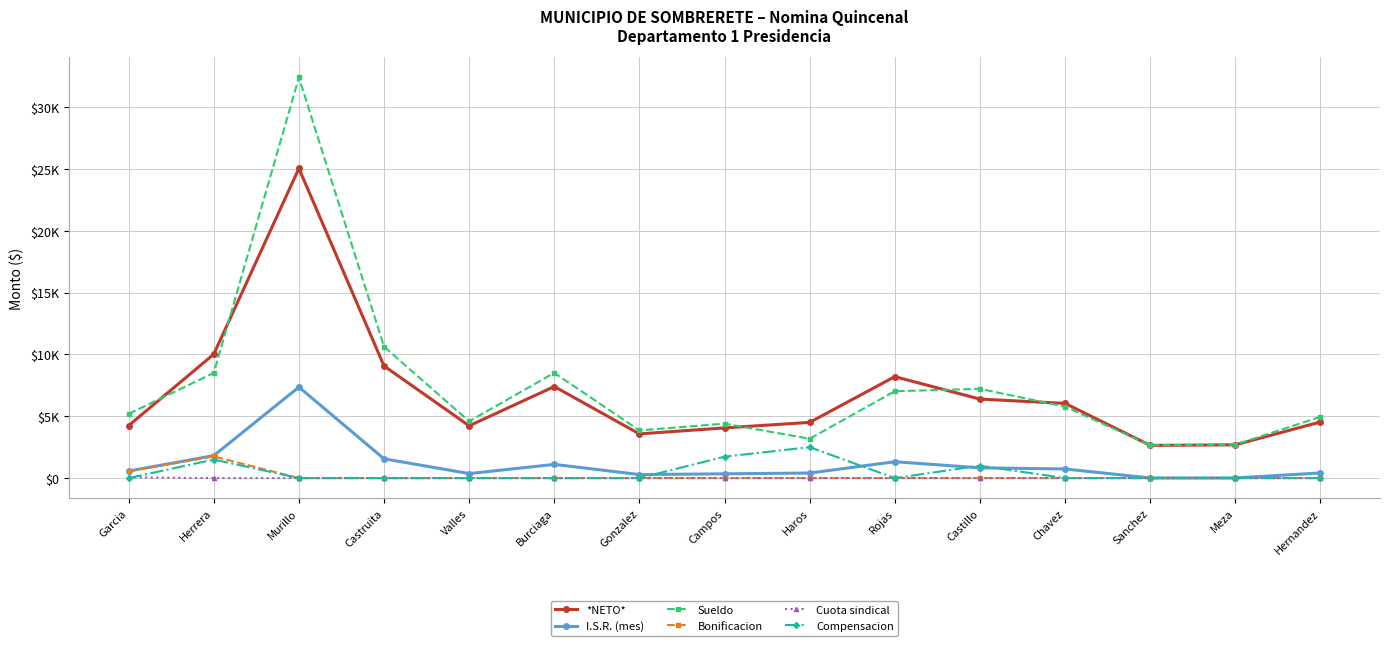

What is the average value of the *NETO* series?

6839.5